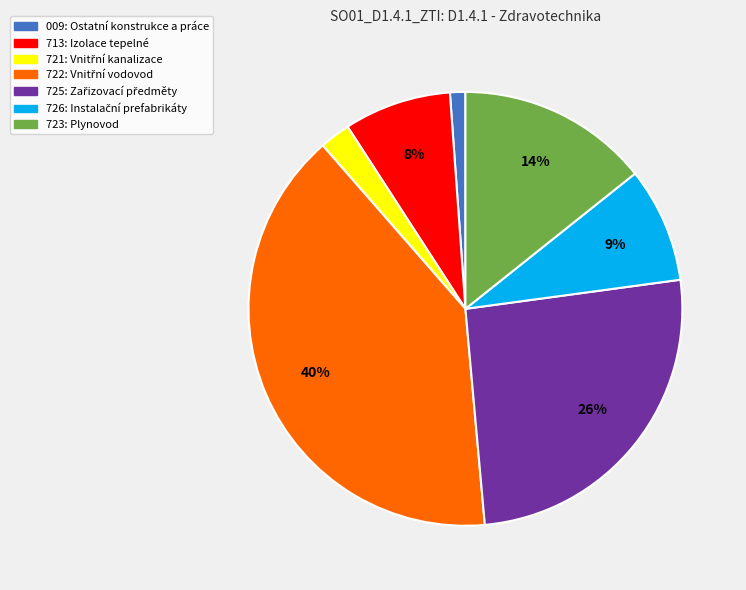

To the nearest percent, what is the difference between the largest and smallest slice percentages?

39%